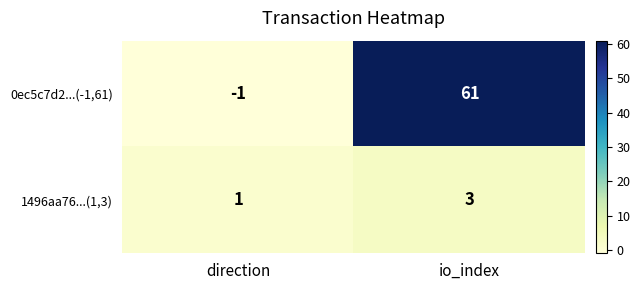

Rank the series at direction from highest to lowest value.

1496aa76...(1,3), 0ec5c7d2...(-1,61)